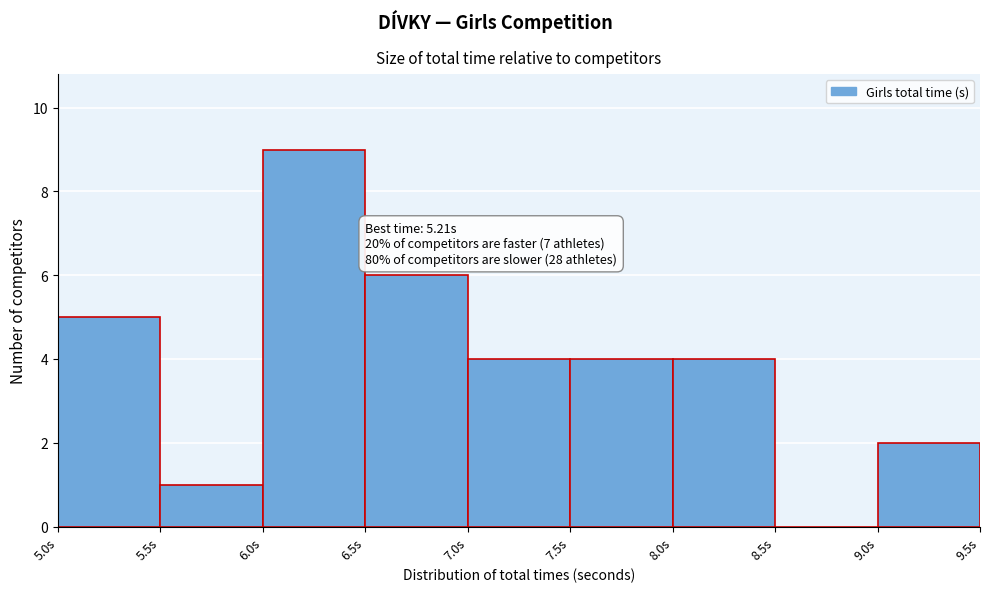

Which range on the x-axis has the tallest bar?

6.0 to 6.5